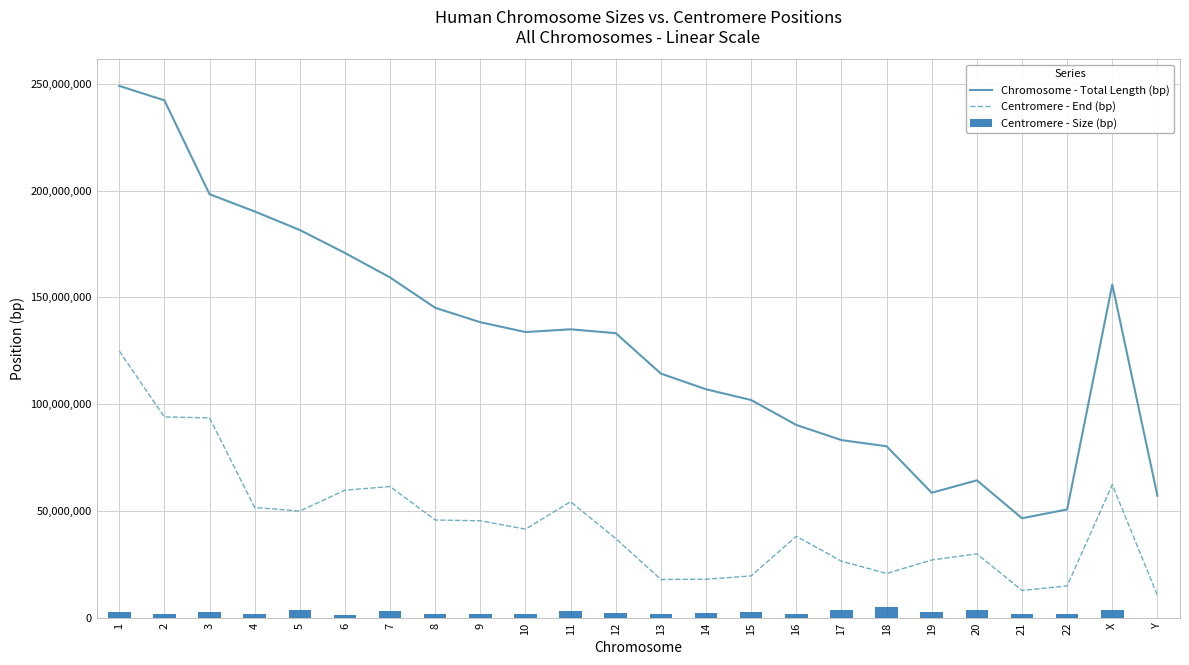

How many data points in Centromere - End (bp) are less than 41593521?

12